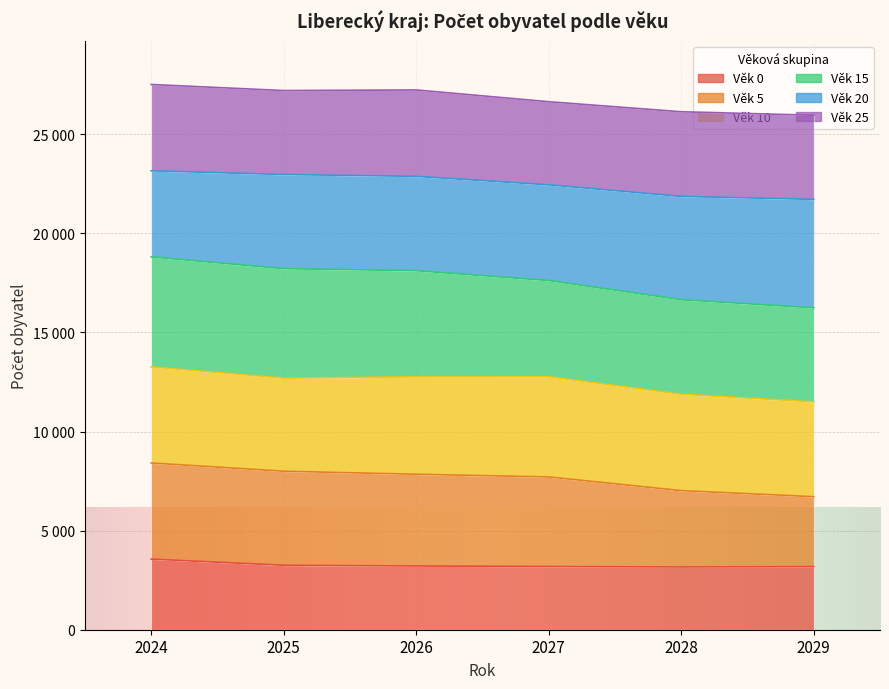

True or false: 5 and 20 cross at least once.

False